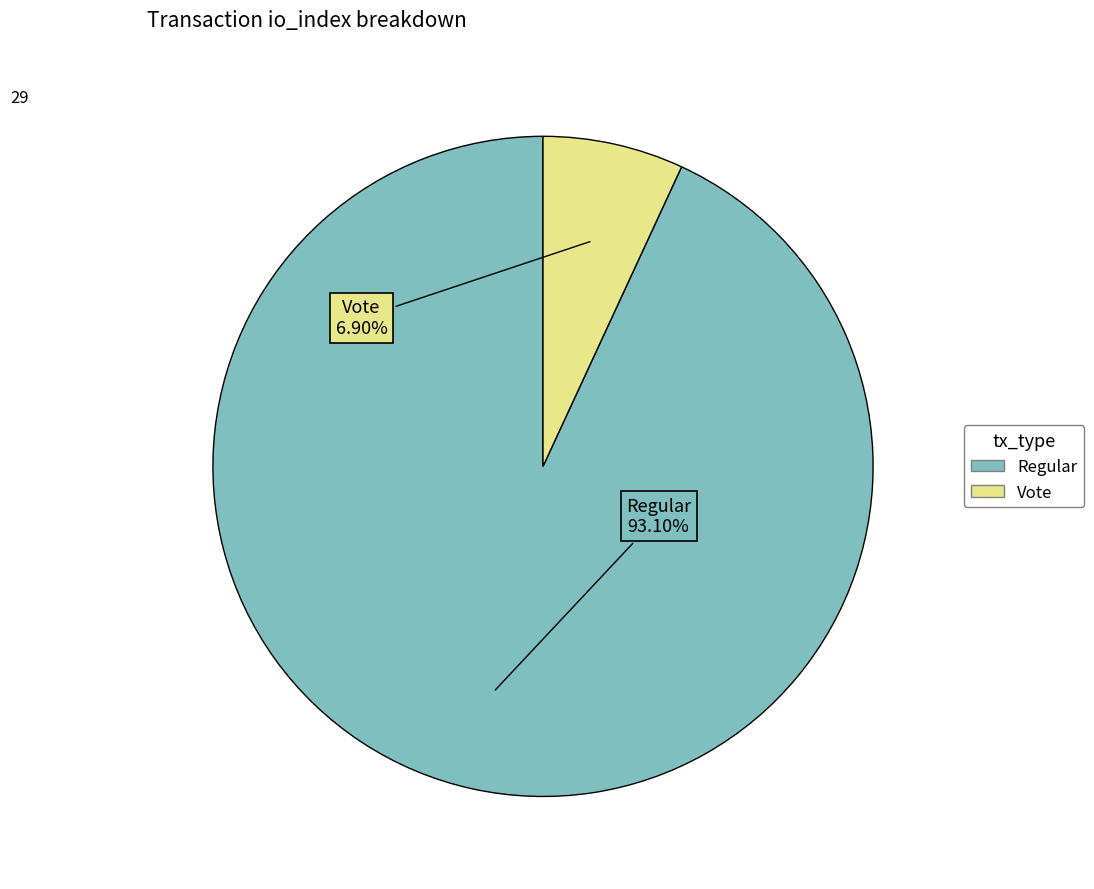

Does any single category account for the majority?

Yes